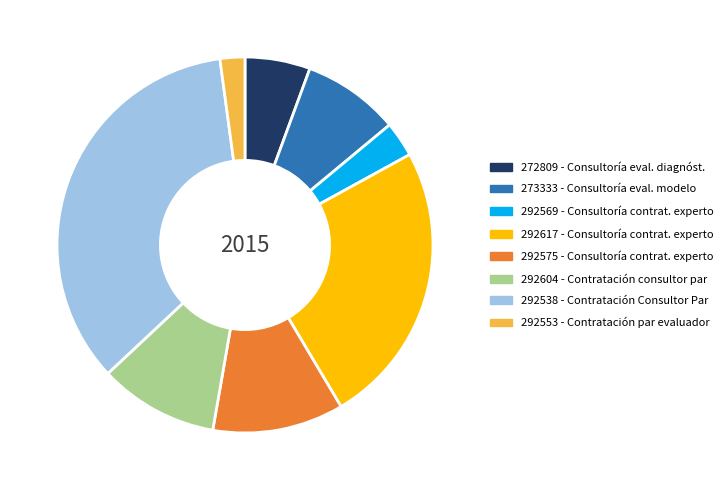

Rank the categories by value from highest to lowest.

292538 - Contratación Consultor Par, 292617 - Consultoría contrat. experto, 292575 - Consultoría contrat. experto, 292604 - Contratación consultor par, 273333 - Consultoría eval. modelo, 272809 - Consultoría eval. diagnóst., 292569 - Consultoría contrat. experto, 292553 - Contratación par evaluador